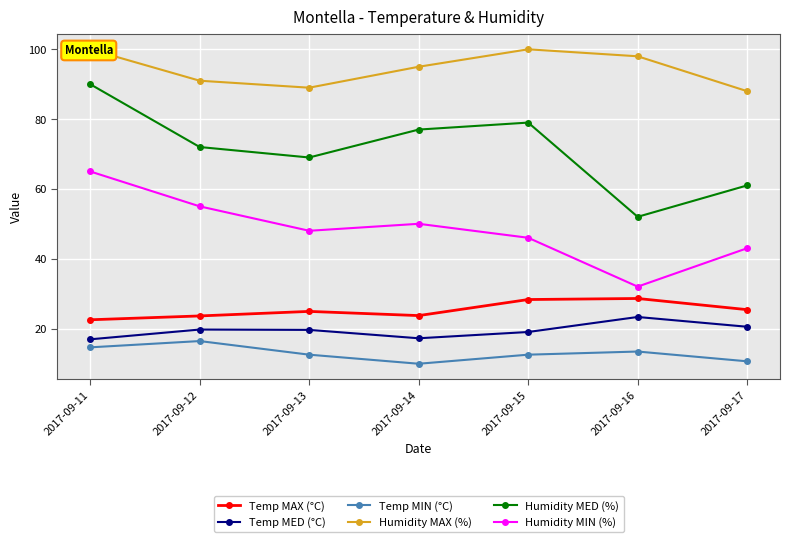

The Temp MED (°C) series shows 6.8 at 2017-09-12. True or false?

False